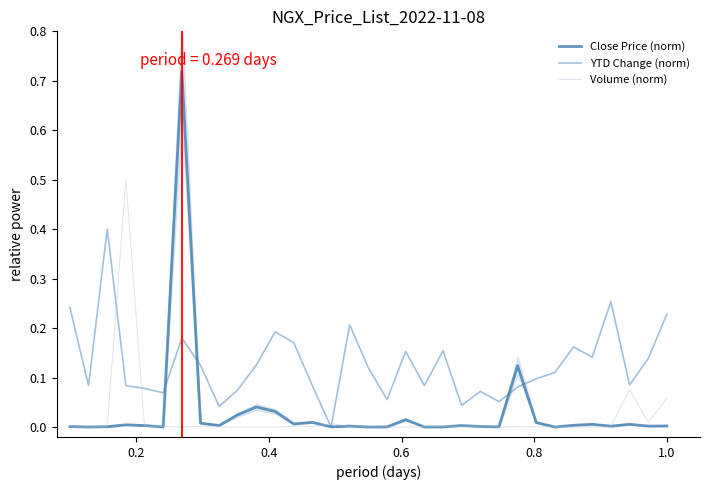

Reading right to left, list all the values displayed in this chart.

Close Price (norm): 0.0	0.0	0.0	0.0	0.0	0.0	0.0	0.0	0.1	0.0	0.0	0.0	0.0	0.0	0.0	0.0	0.0	0.0	0.0	0.0	0.0	0.0	0.0	0.0	0.0	0.0	0.7	0.0	0.0	0.0	0.0	0.0	0.0
YTD Change (norm): 0.2	0.1	0.1	0.3	0.1	0.2	0.1	0.1	0.1	0.1	0.1	0.0	0.2	0.1	0.2	0.1	0.1	0.2	0.0	0.1	0.2	0.2	0.1	0.1	0.0	0.1	0.2	0.1	0.1	0.1	0.4	0.1	0.2
Volume (norm): 0.1	0.0	0.1	0.0	0.0	0.0	0.0	0.0	0.0	0.0	0.0	0.0	0.0	0.0	0.0	0.0	0.0	0.0	0.0	0.0	0.0	0.0	0.0	0.0	0.0	0.0	0.0	0.0	0.0	0.5	0.0	0.0	0.0